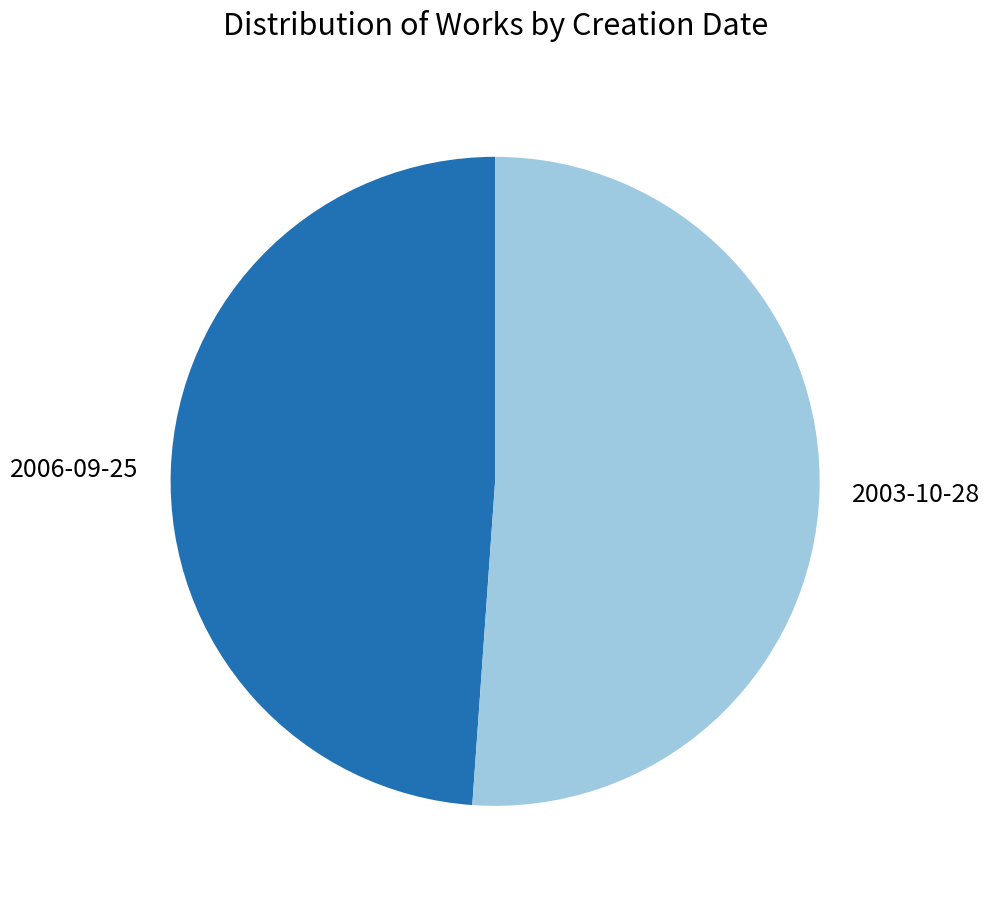

Do 2003-10-28 and 2006-09-25 together represent more than half of the pie?

Yes